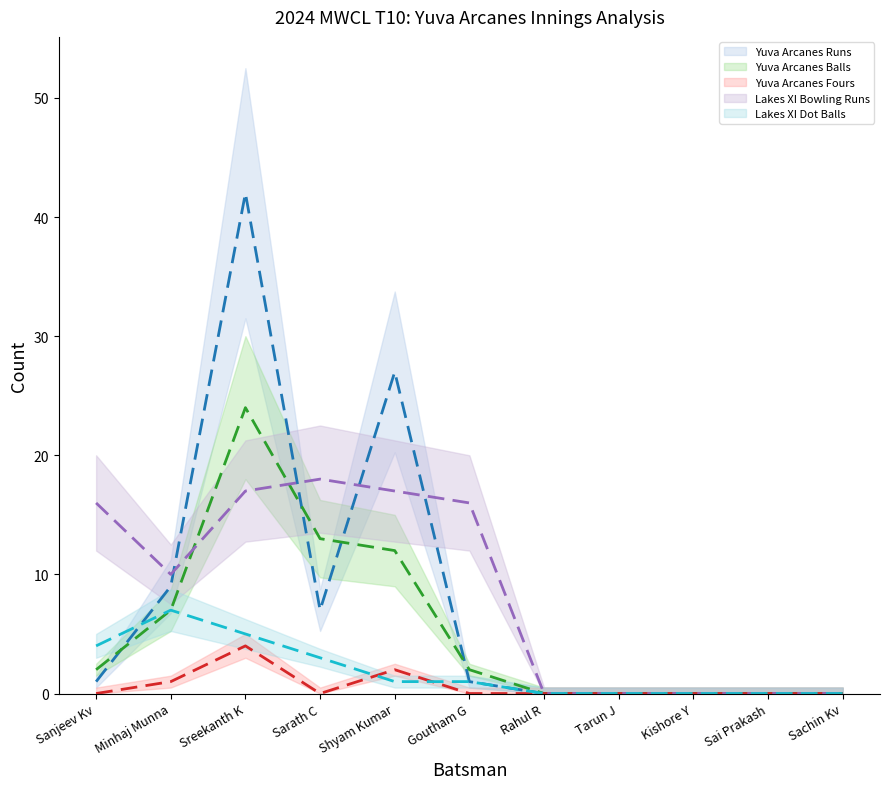

Is it true that Yuva Arcanes Runs equals -17 at Rahul R?

False